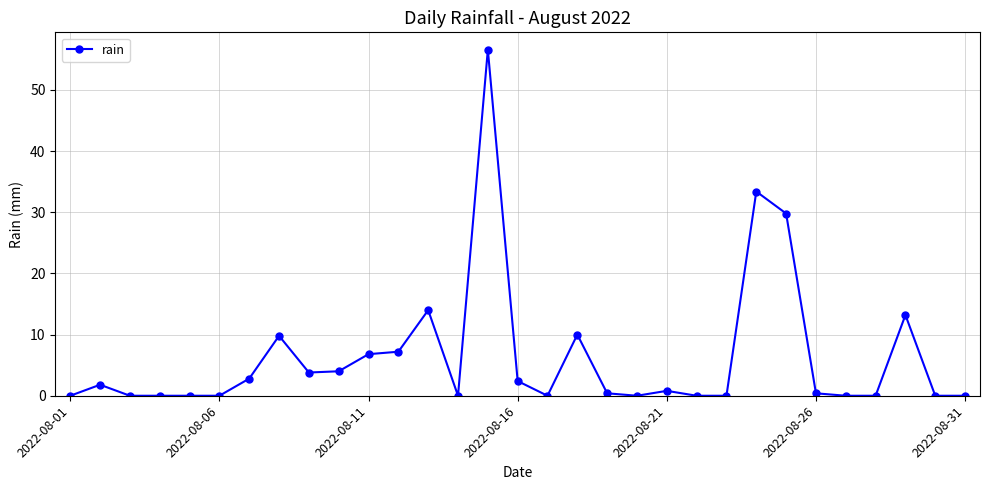

What is the greatest value displayed?

56.6